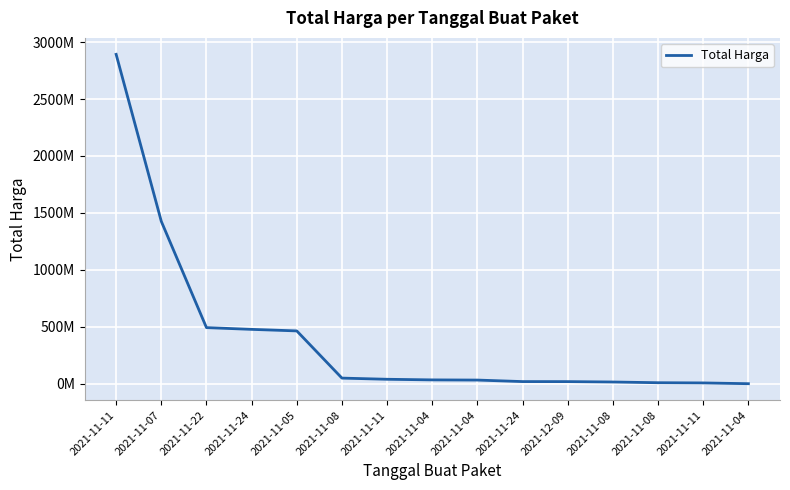

Is this an area chart (filled region under the line)?

No